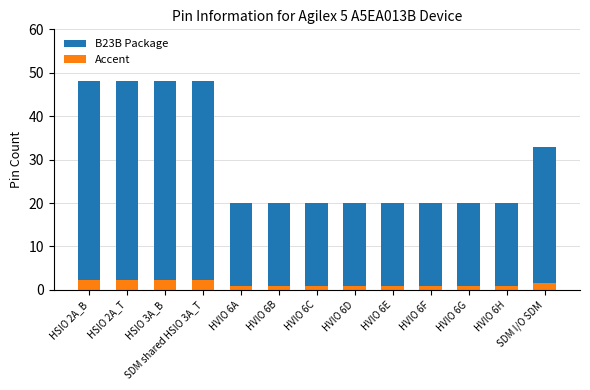

What is the approximate value of Accent at HVIO 6D?

1.0